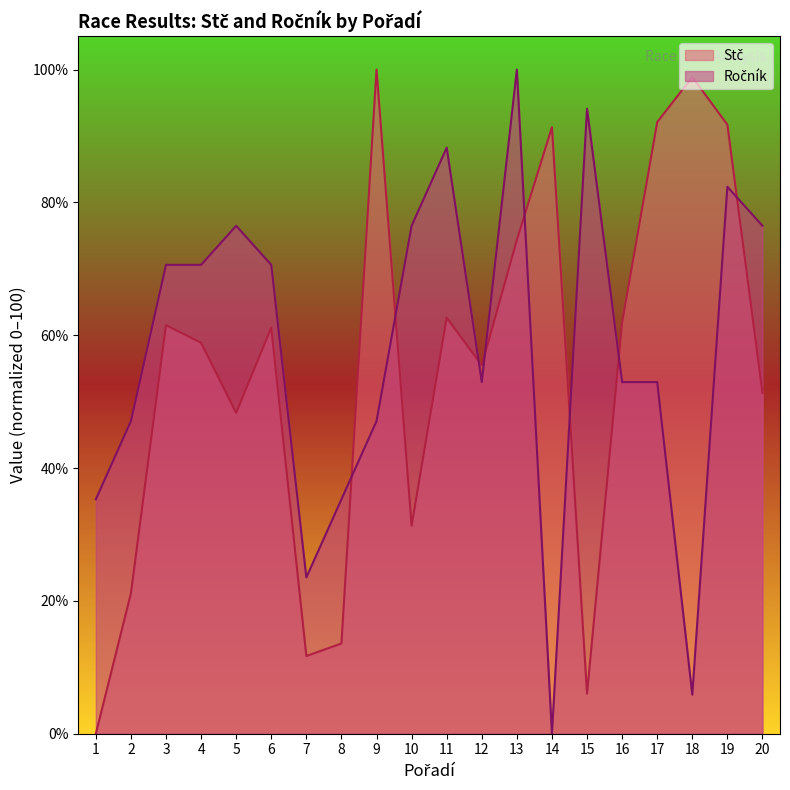

What is the difference between the highest and lowest values at 8?

21.7